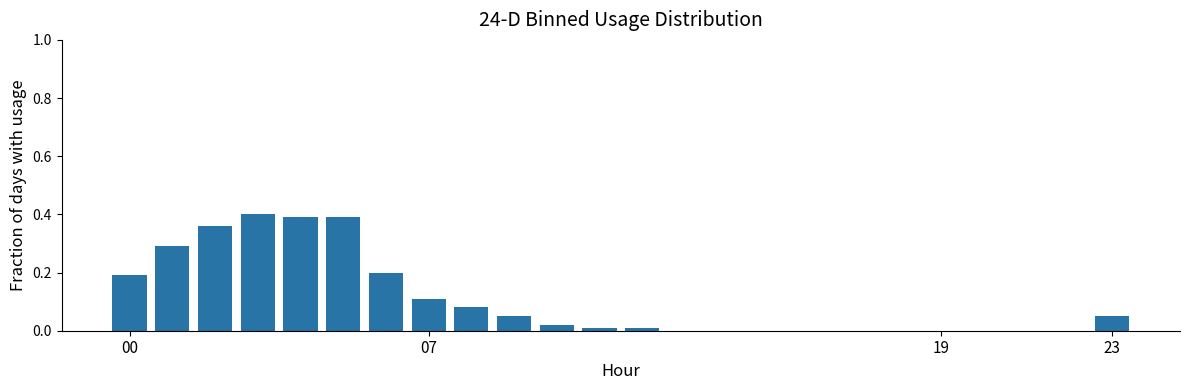

Are the bars horizontal?

No